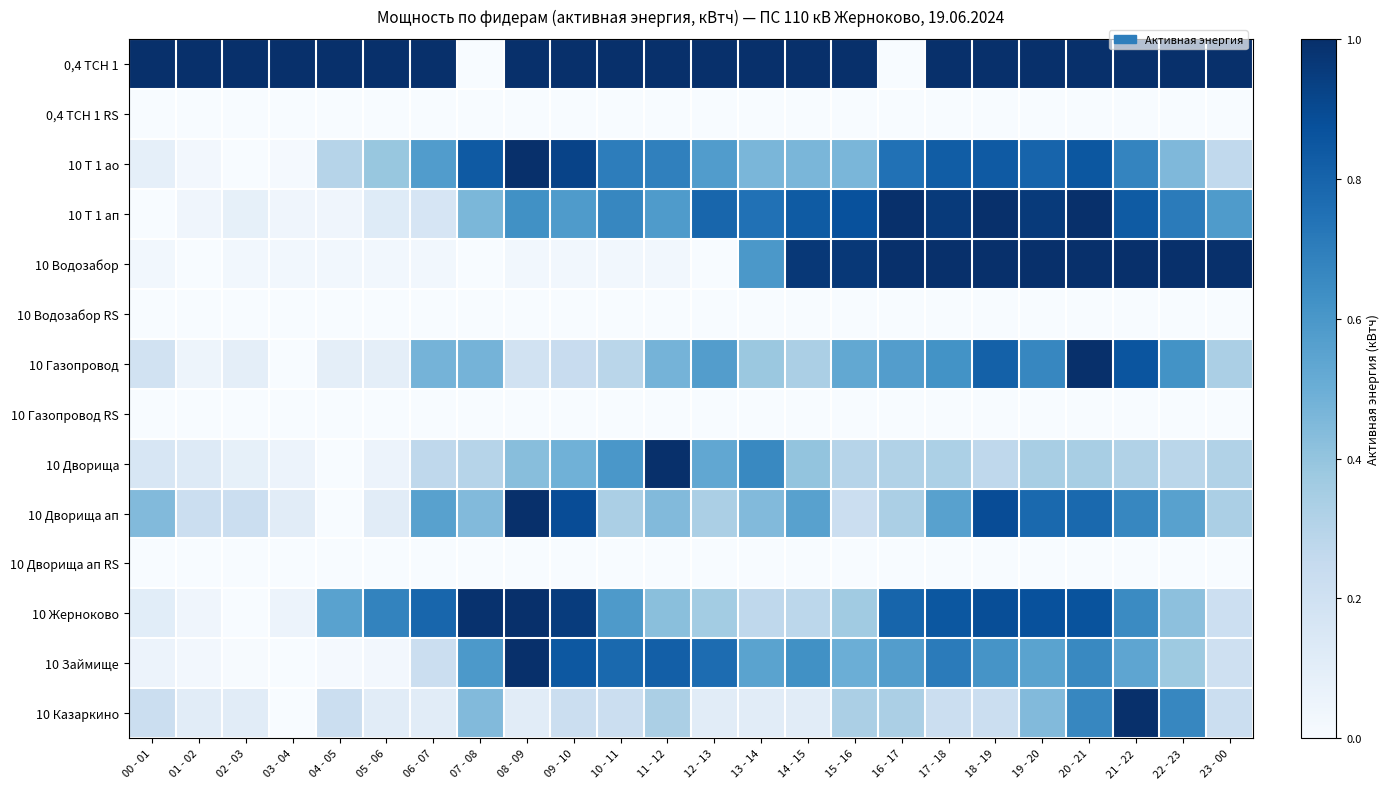

What is the spread (max minus min) of values at 11 - 12?

1.0